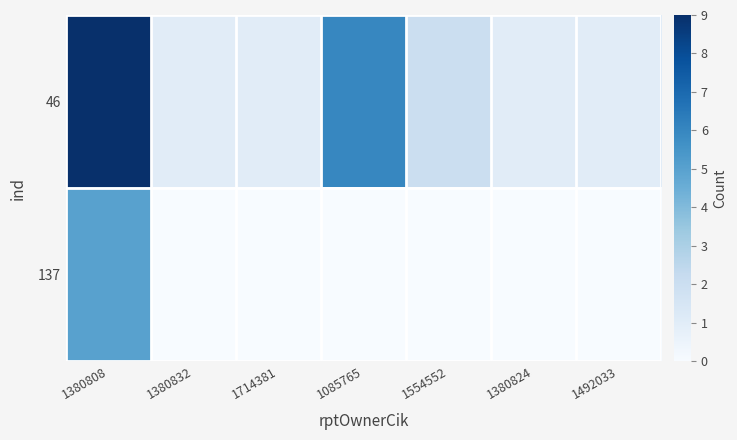

List the series in order of their overall mean, lowest first.

137, 46